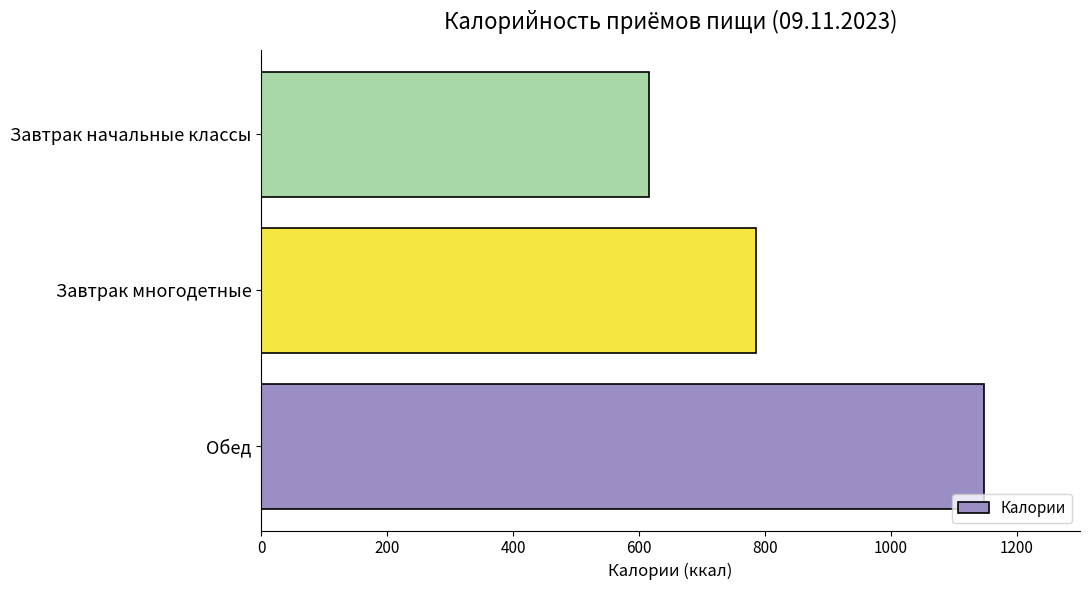

Which has a higher value, Завтрак многодетные or Завтрак начальные классы?

Завтрак многодетные